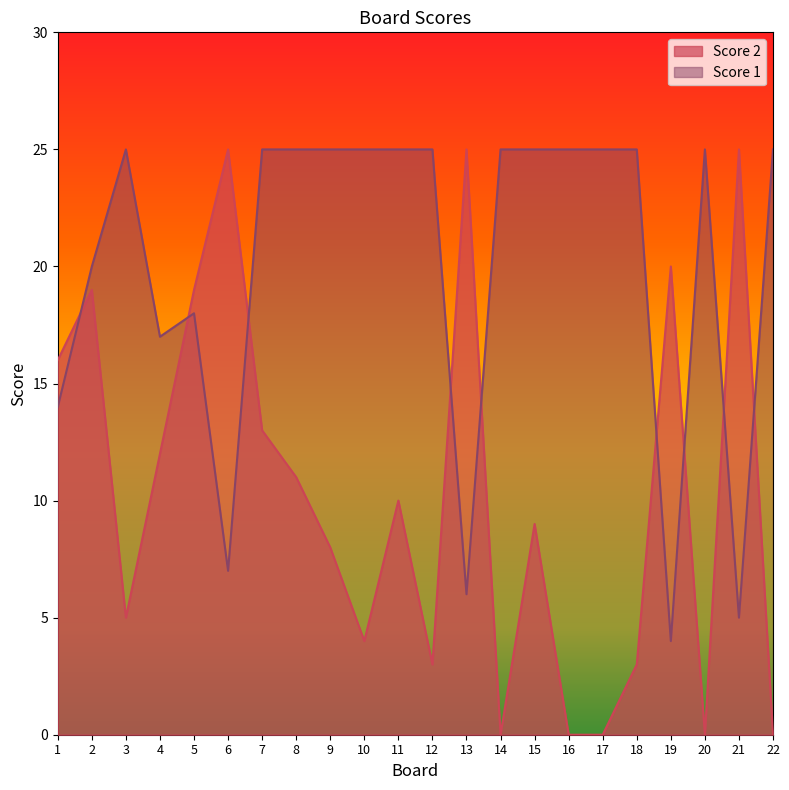

Reading left to right, transcribe all the data shown in this chart.

Score 2: 16	19	5	12	19	25	13	11	8	4	10	3	25	0	9	0	0	3	20	0	25	0
Score 1: 14	20	25	17	18	7	25	25	25	25	25	25	6	25	25	25	25	25	4	25	5	25